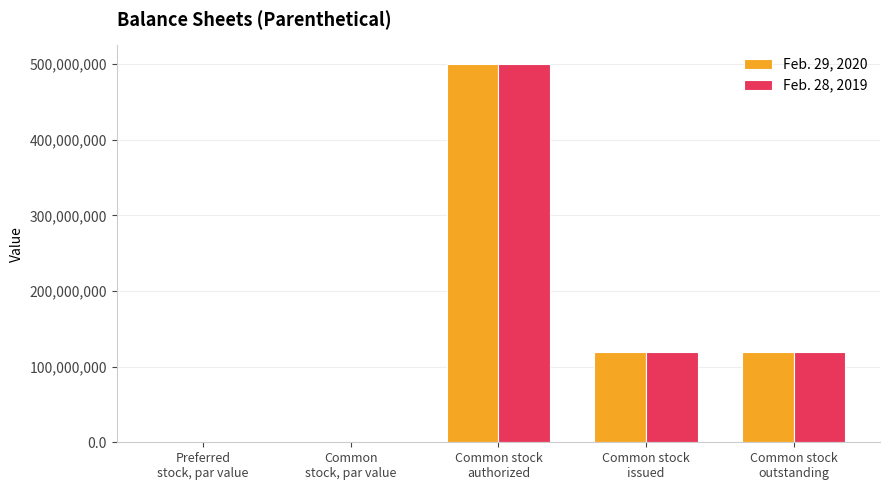

Count the number of categories in the chart.

5